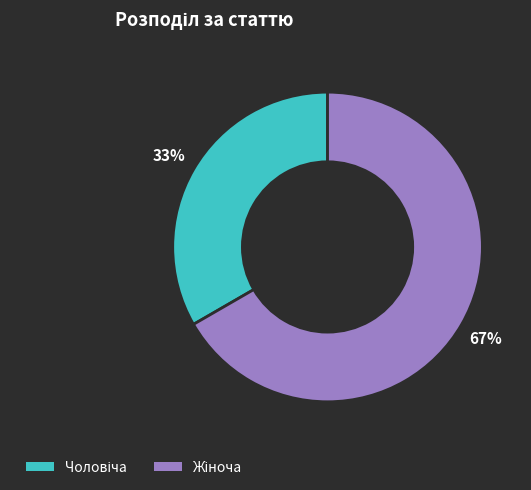

Does any single category account for the majority?

Yes